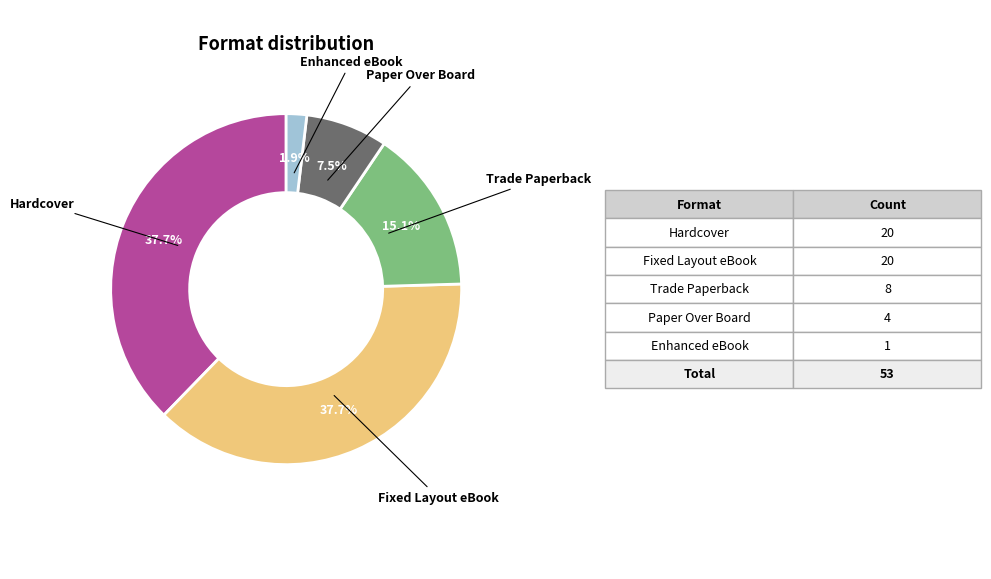

Does any single category account for the majority?

No